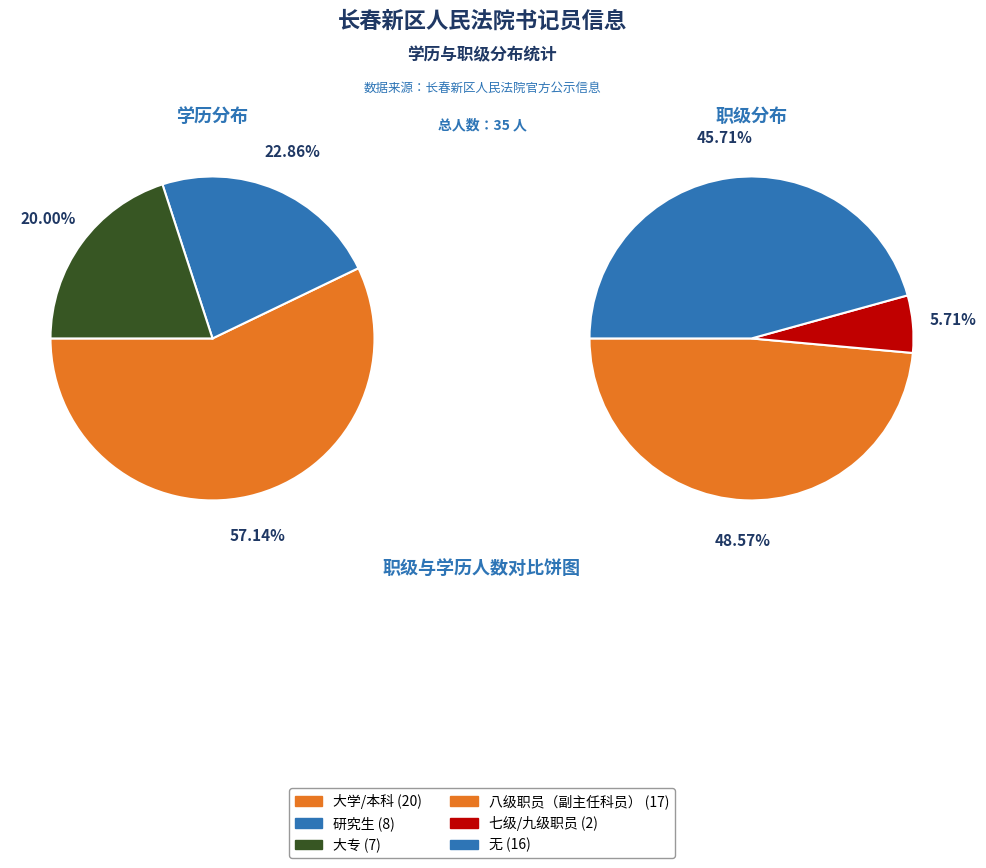

To the nearest percent, what is the average slice percentage?

33%